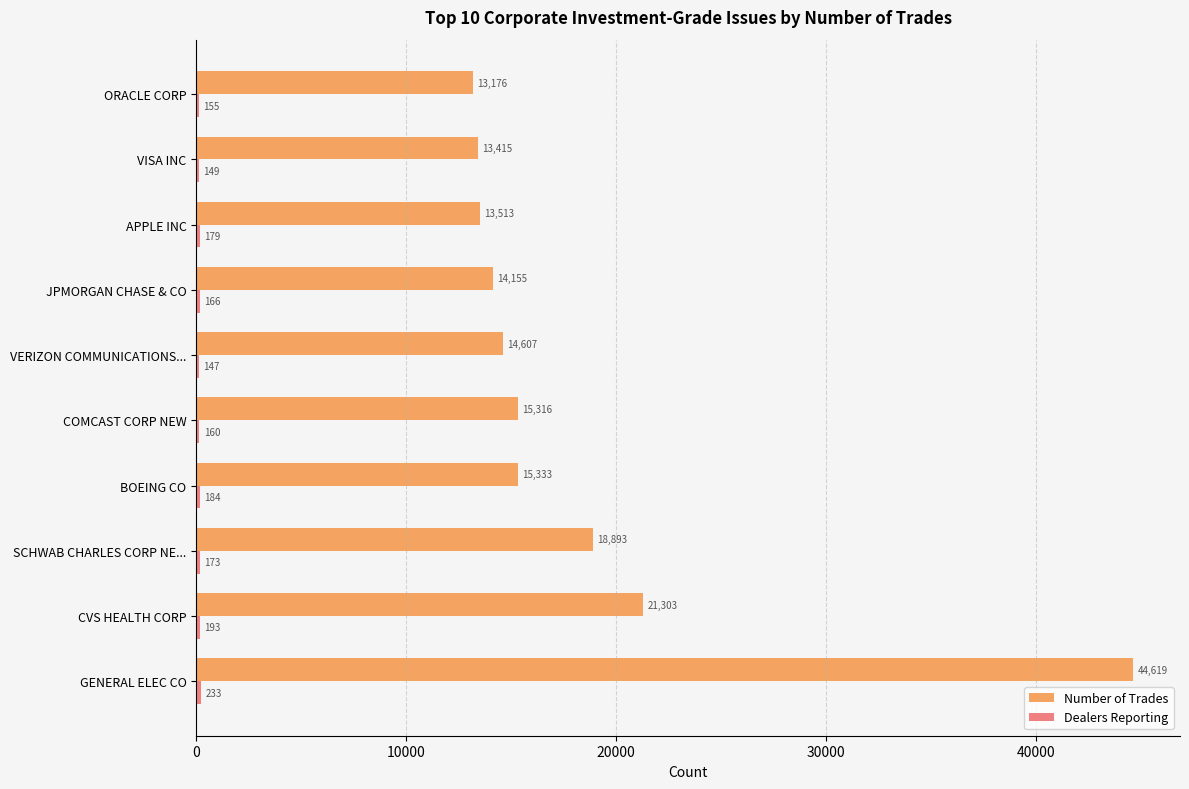

Where is Number of Trades nearest to the value 28897?

CVS HEALTH CORP